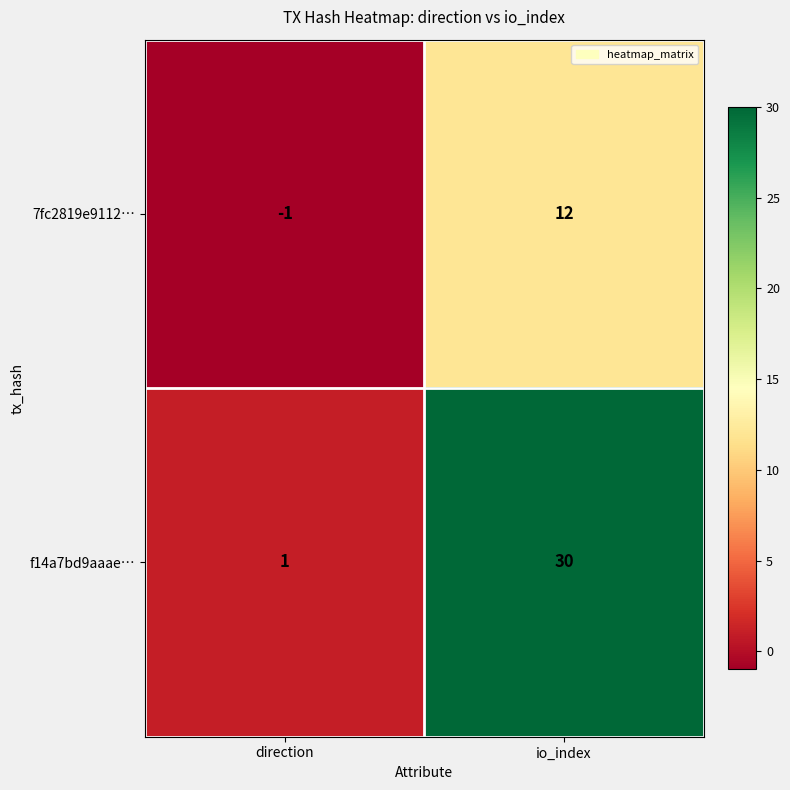

Between direction and io_index, which series saw the biggest shift?

f14a7bd9aaae…